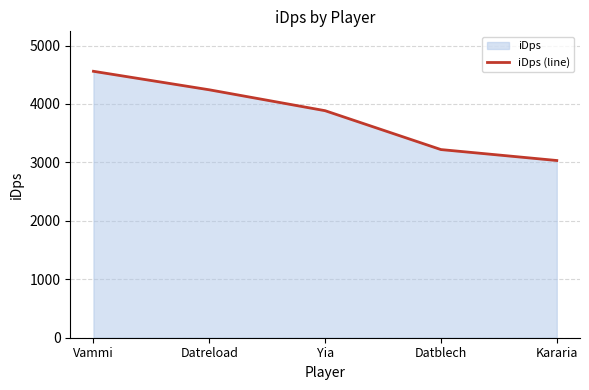

Does the chart display data point markers on the line(s)?

No